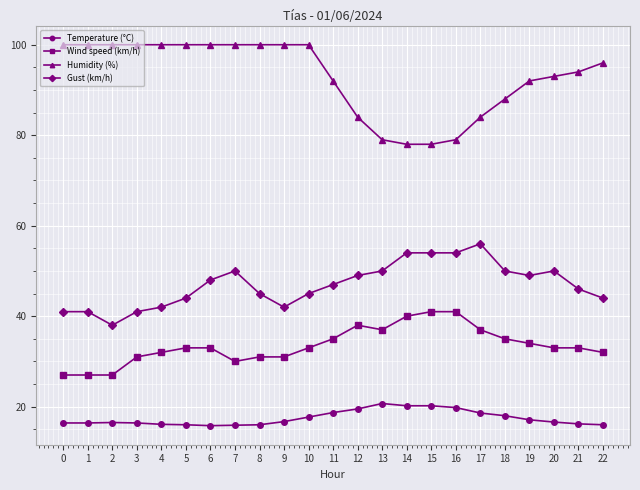

True or false: Gust (km/h) has more than 0 points higher than both neighbors.

True